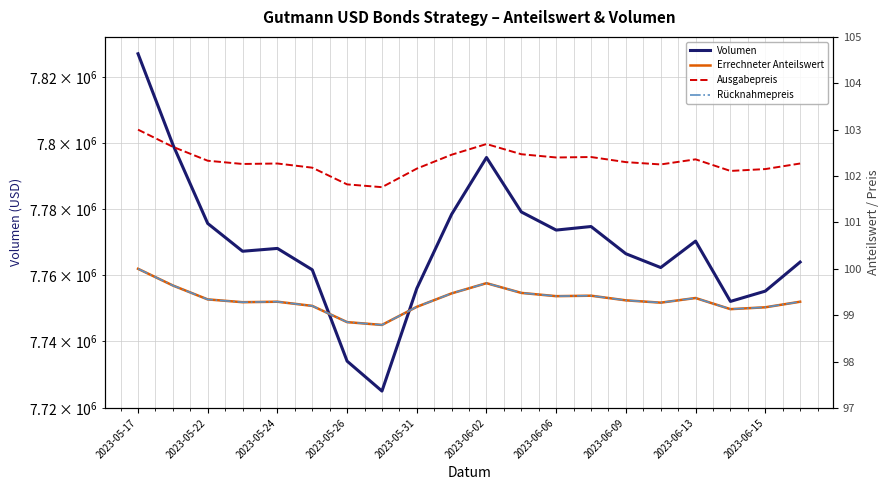

True or false: Ausgabepreis and Rücknahmepreis intersect in this chart.

False